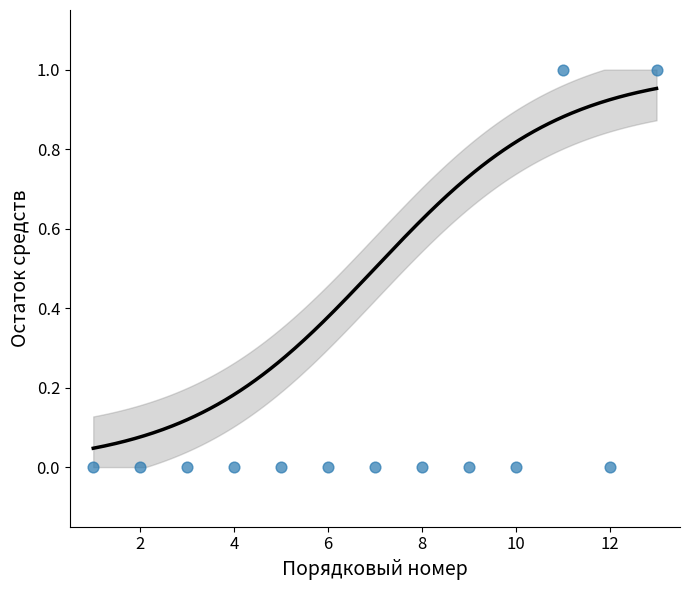

How many points are shown in the scatter plot?

13